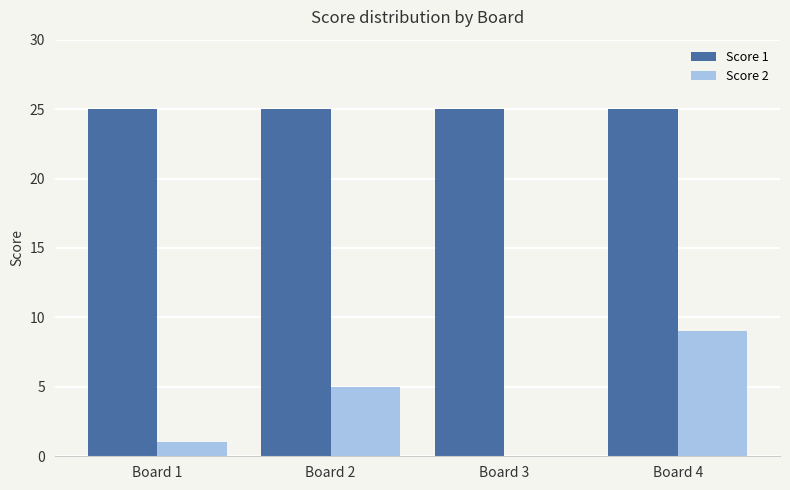

How many groups of bars are there?

4